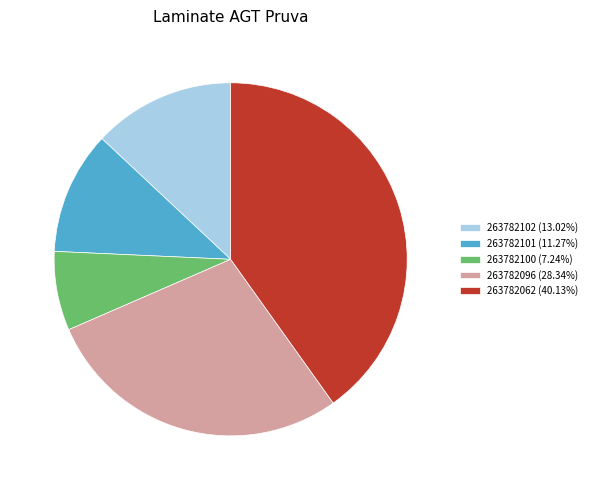

Is the sum of 263782100 (7.24%) and 263782102 (13.02%) greater than half?

No